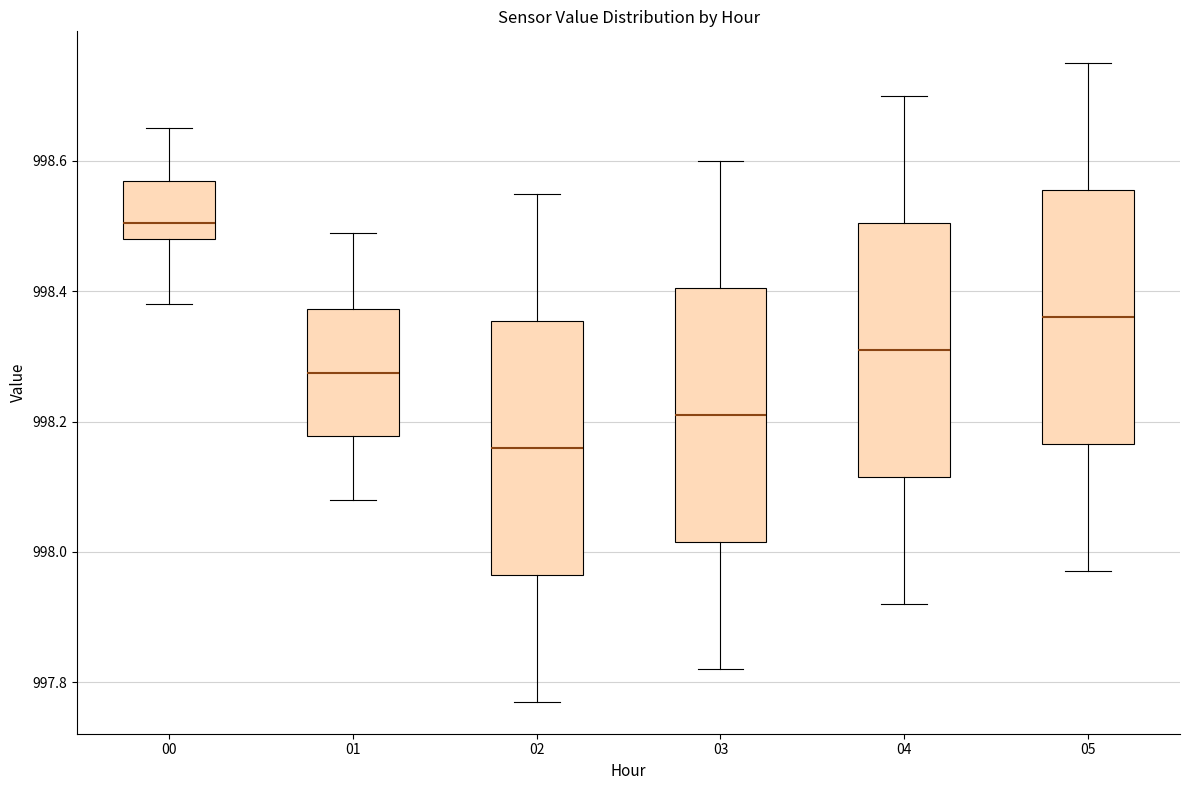

Reading left to right, transcribe this box plot: for each box, give where its median line is, the range the box spans, and where its two whiskers end, as read against the y-axis. The values are not printed on the chart, so give them approximately, as read against the axis.

00: median 998.50, box 998.48 to 998.58, whiskers 998.38 to 998.66
01: median 998.28, box 998.18 to 998.38, whiskers 998.08 to 998.50
02: median 998.16, box 997.96 to 998.36, whiskers 997.78 to 998.56
03: median 998.22, box 998.02 to 998.40, whiskers 997.82 to 998.60
04: median 998.32, box 998.12 to 998.50, whiskers 997.92 to 998.70
05: median 998.36, box 998.16 to 998.56, whiskers 997.98 to 998.76